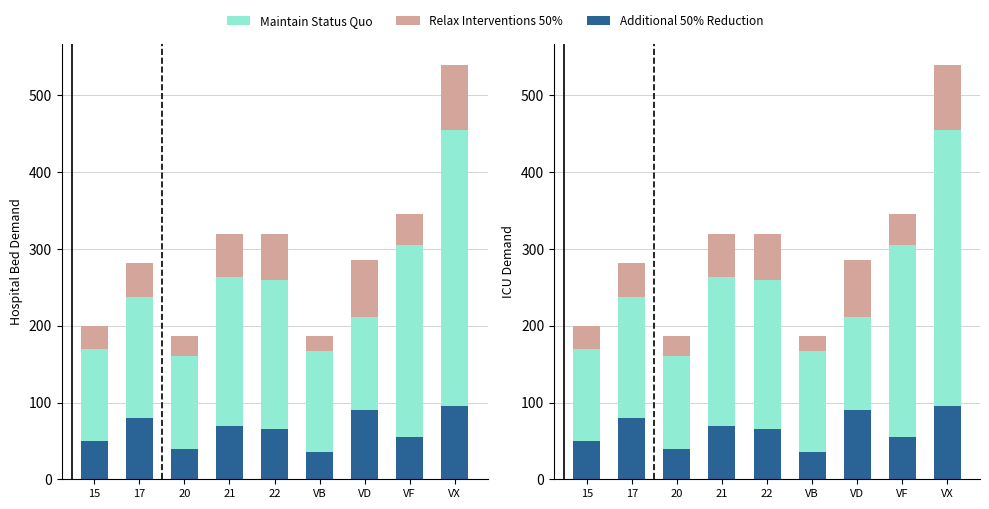

List the labels in order of Relax Interventions 50% value, largest first.

VX, VD, 22, 21, 17, VF, 15, 20, VB